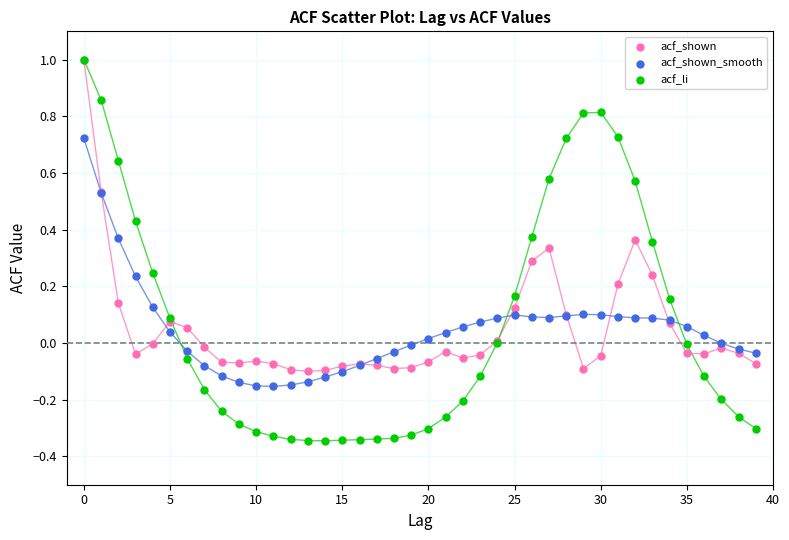

What is the maximum value shown in the chart?

1.0